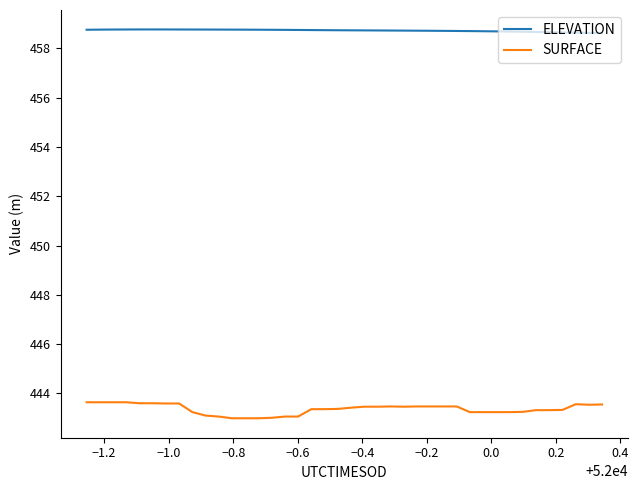

What is the maximum value for SURFACE?

443.6